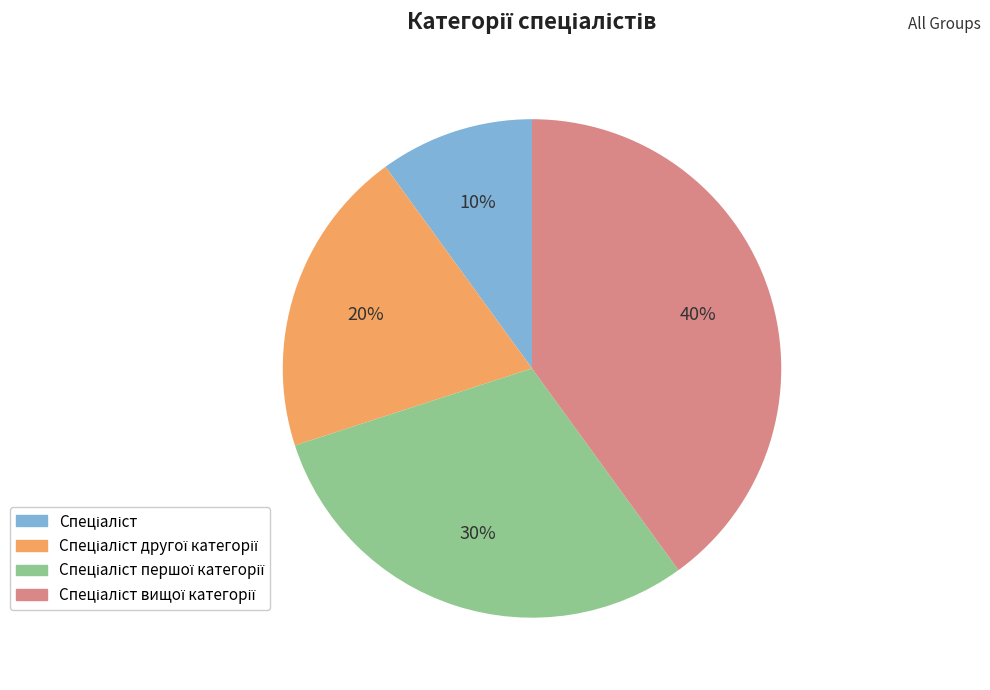

Is there any slice that represents more than half of the pie?

No